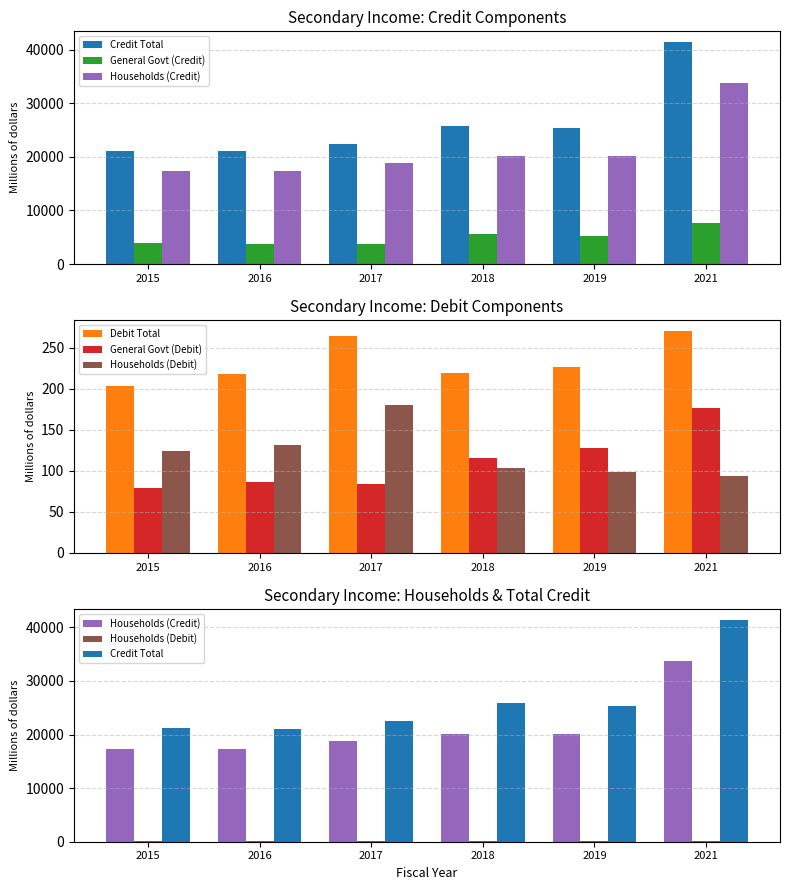

Reading left to right, extract all data points from this chart.

Credit Total: 21157.3	21113.9	22459.9	25829.4	25399.1	41358.0
General Govt (Credit): 3850.9	3746.0	3690.0	5701.4	5319.0	7611.5
Households (Credit): 17306.4	17367.9	18769.9	20128.0	20080.1	33746.5
Debit Total: 202.9	217.9	264.2	219.5	226.3	270.1
General Govt (Debit): 79.1	86.2	83.9	115.9	127.3	176.9
Households (Debit): 123.8	131.6	180.3	103.7	99.0	93.3